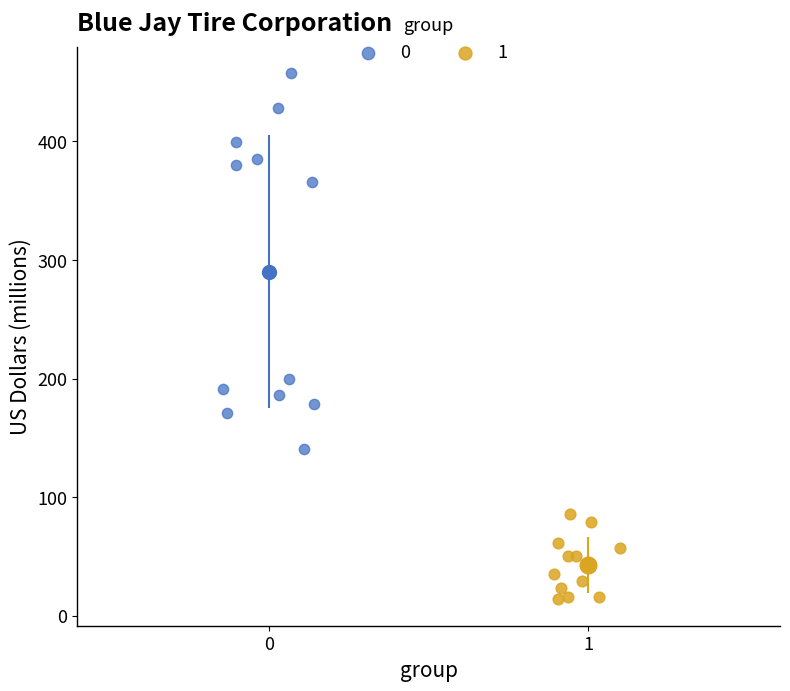

Which series contains the lowest Y value?

1